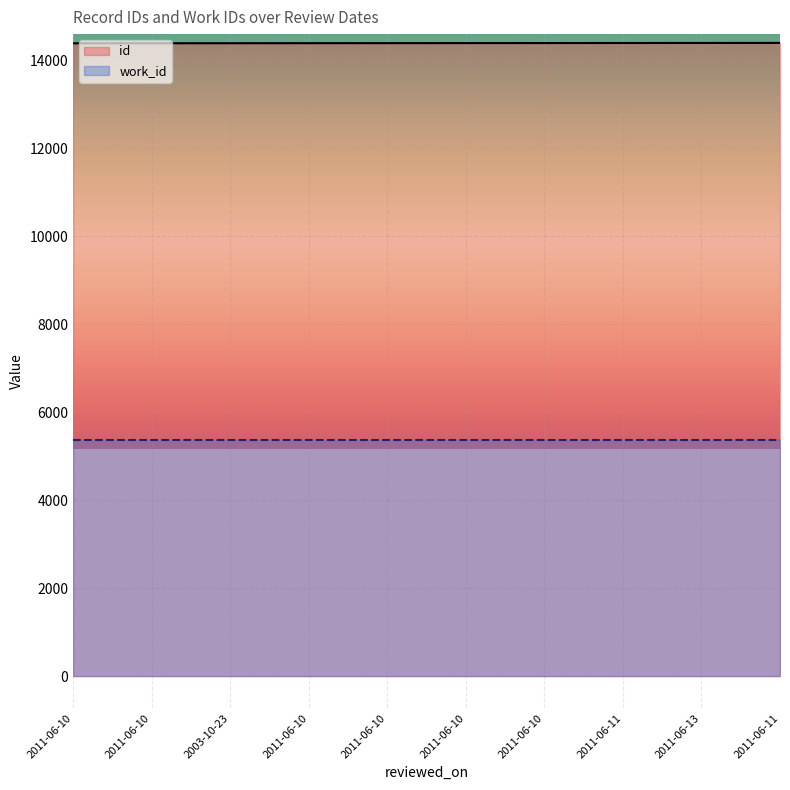

At which label is the value closest to 14387?

2011-06-10